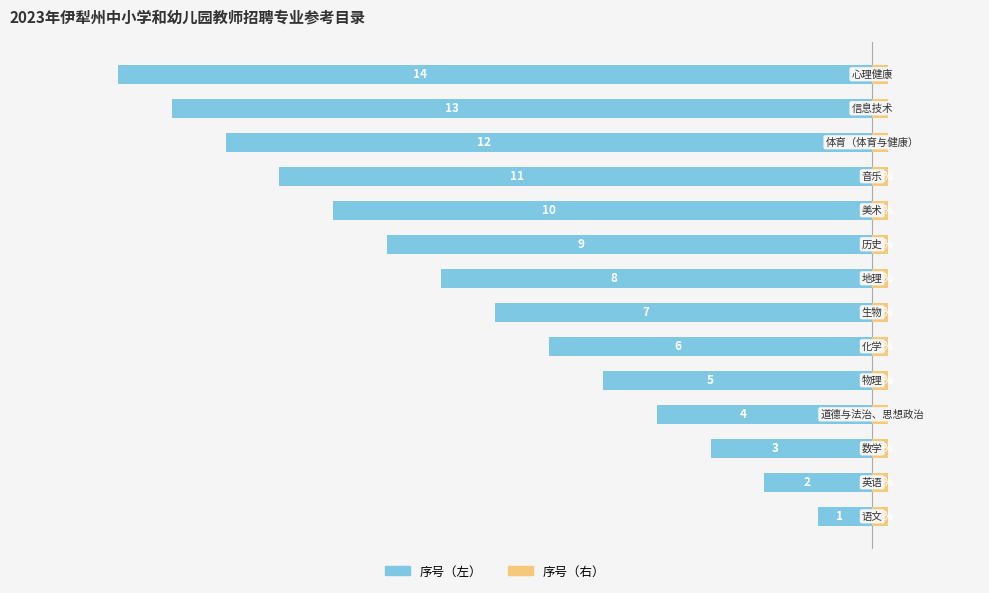

At how many categories does at least one series exceed 0?

14